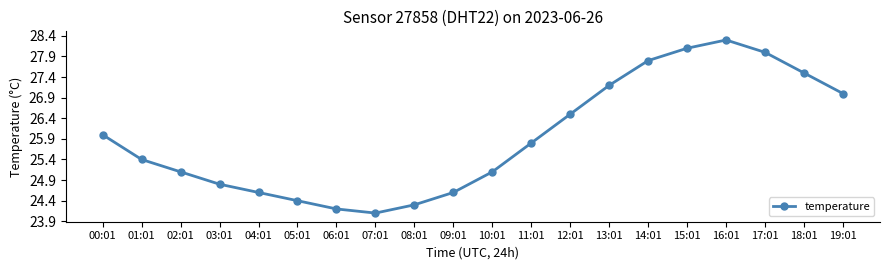

Approximately how many times larger is the value at 13:01 compared to 09:01?

1.1